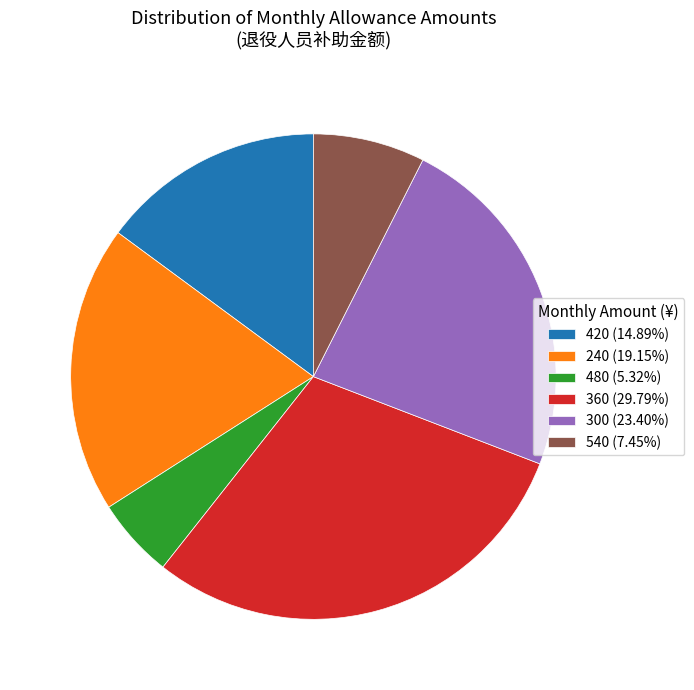

Is 360 (29.79%) the majority of the pie?

No